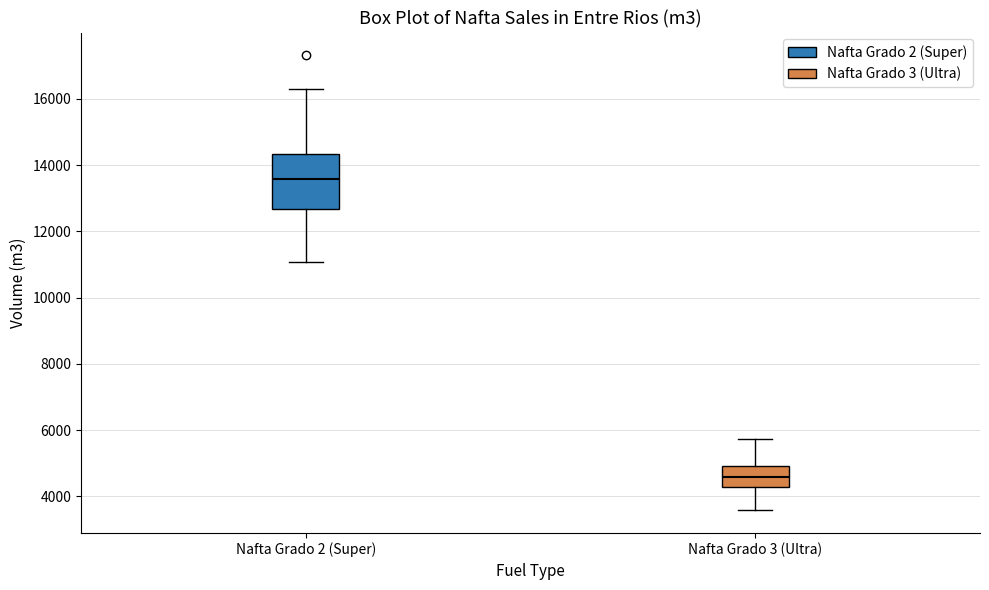

Where does the lower whisker of the box for Nafta Grado 2 (Super) end on the y-axis? The values are not printed on the chart, so give them approximately, as read against the axis.

11000